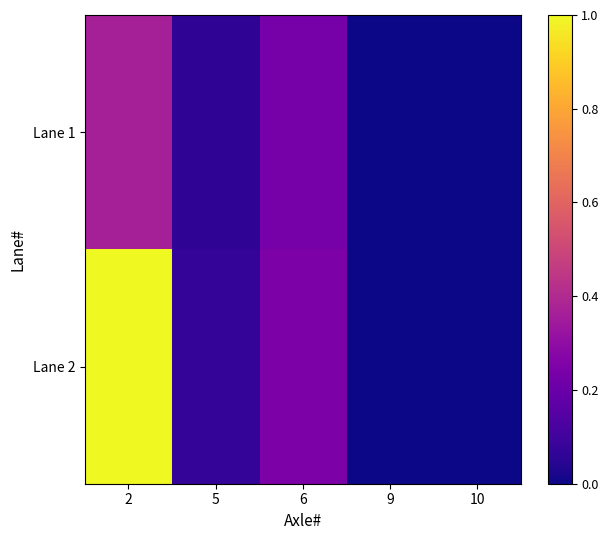

Which label corresponds to the smallest value in the chart?

9